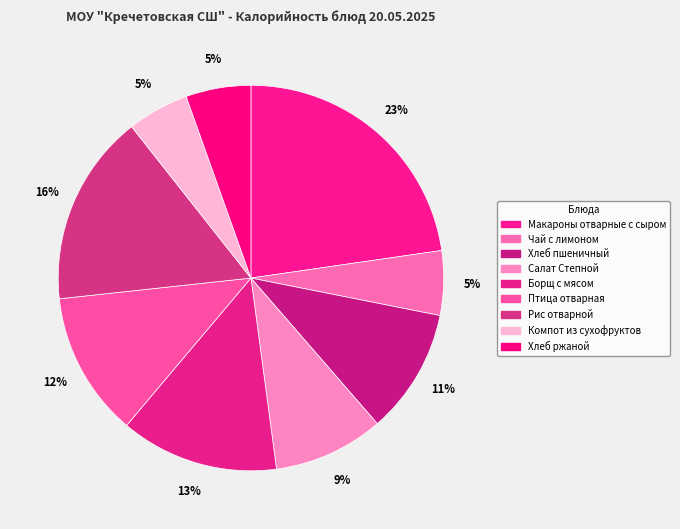

How many segments does this pie chart have?

9